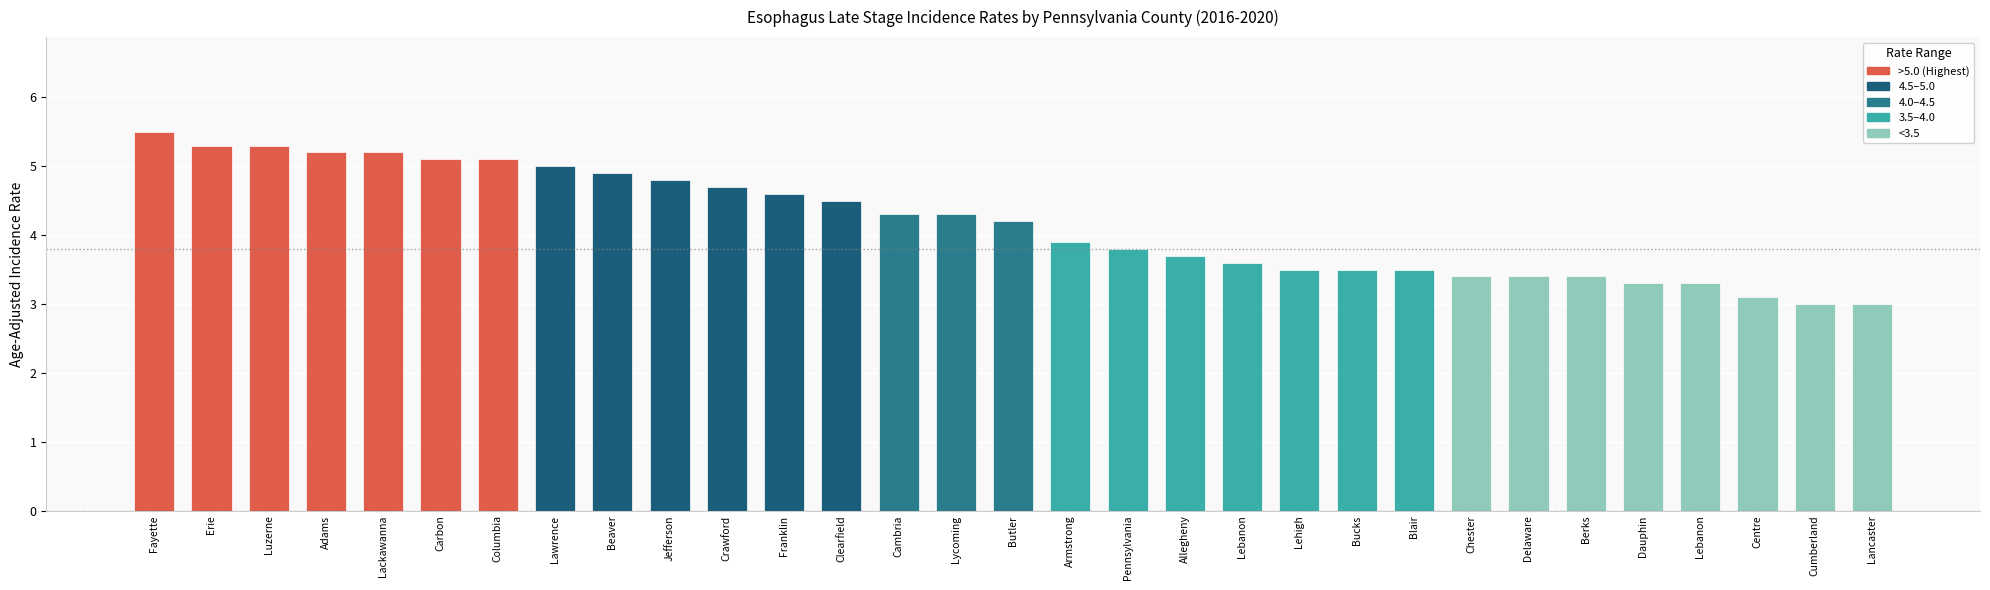

Are the bars horizontal?

No